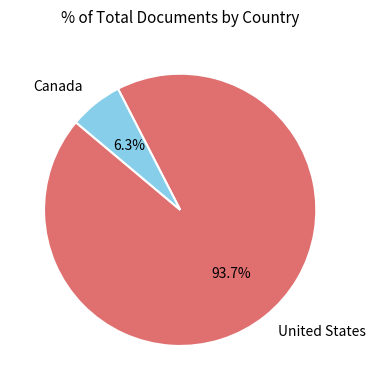

True or false: Canada accounts for 6% of the total.

True